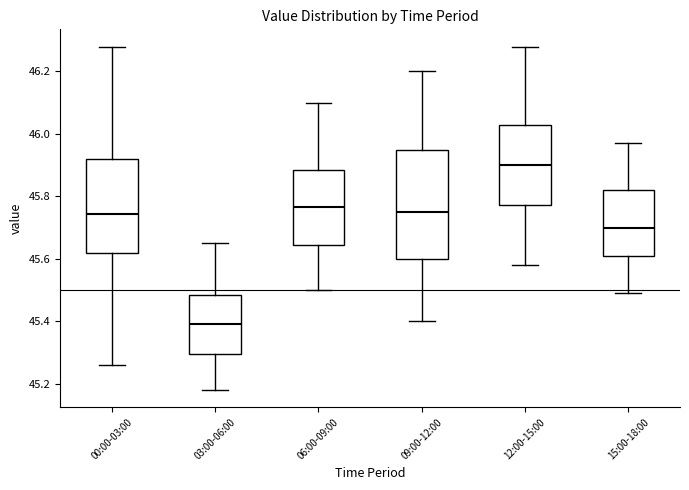

Which box has the lowest median line?

03:00-06:00